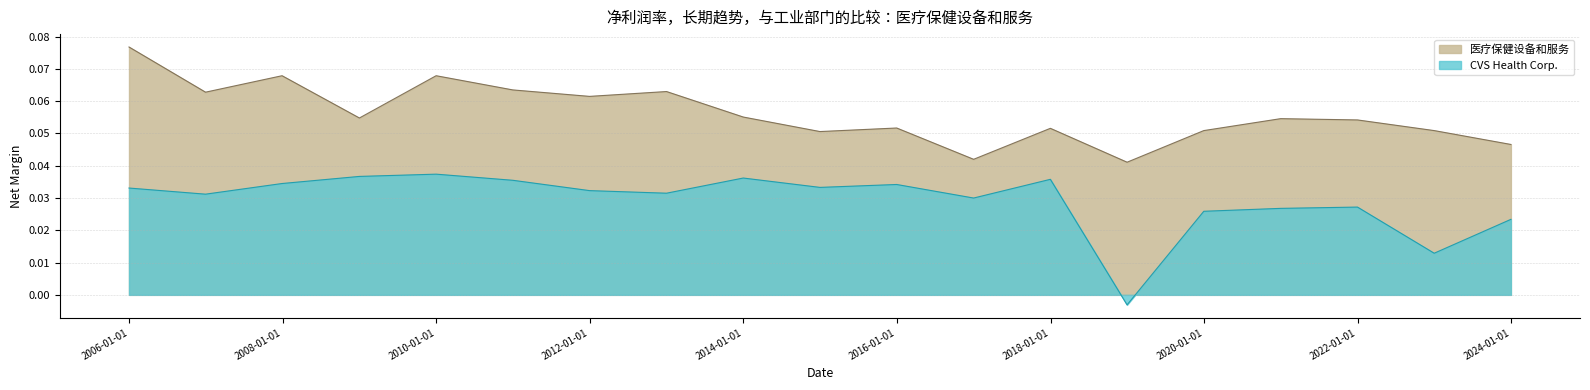

Rank the series at 2013-12-31 from lowest to highest value.

CVS Health Corp., 医疗保健设备和服务